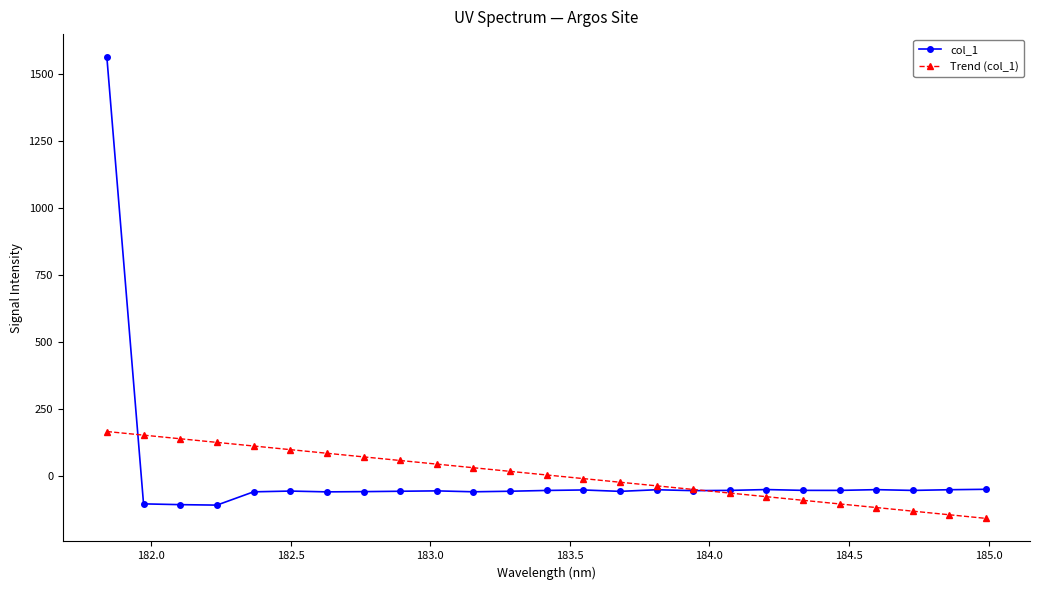

What is the minimum value for col_1?

-108.2